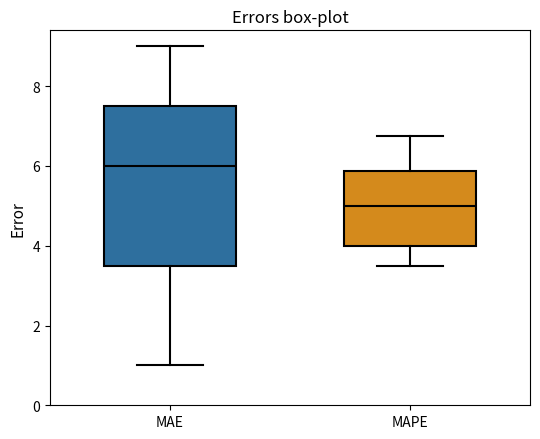

Comparing the boxes themselves (not the whiskers), which one is the tallest?

MAE